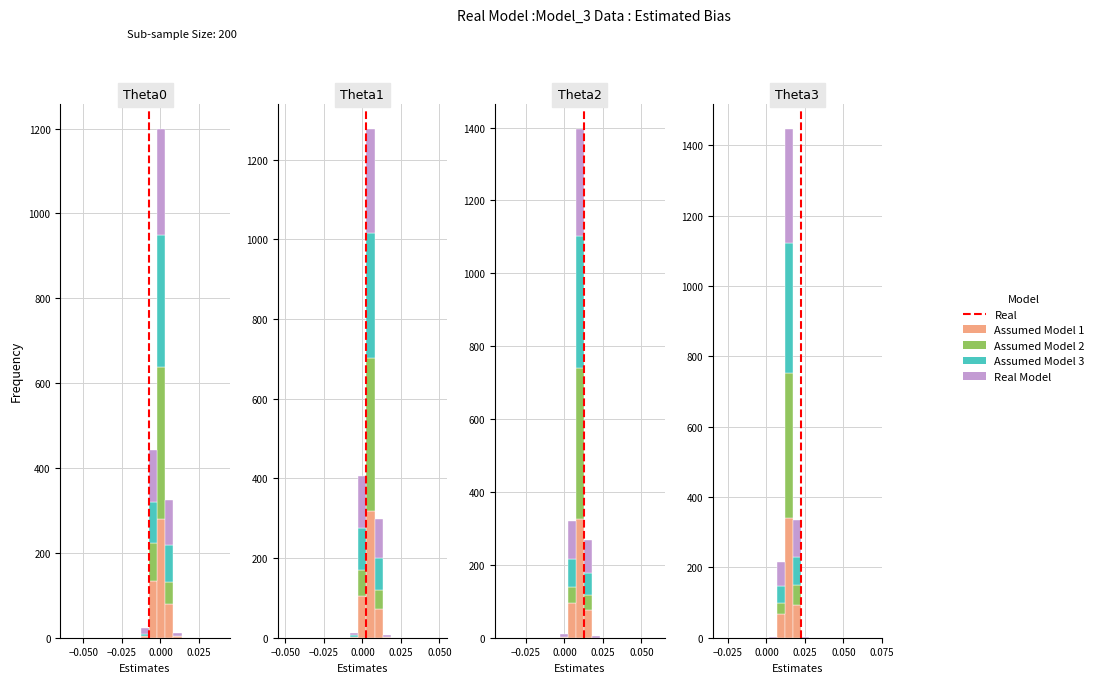

Is the value of Real Model at 14 greater than the value of Assumed Model 2 at 7?

No